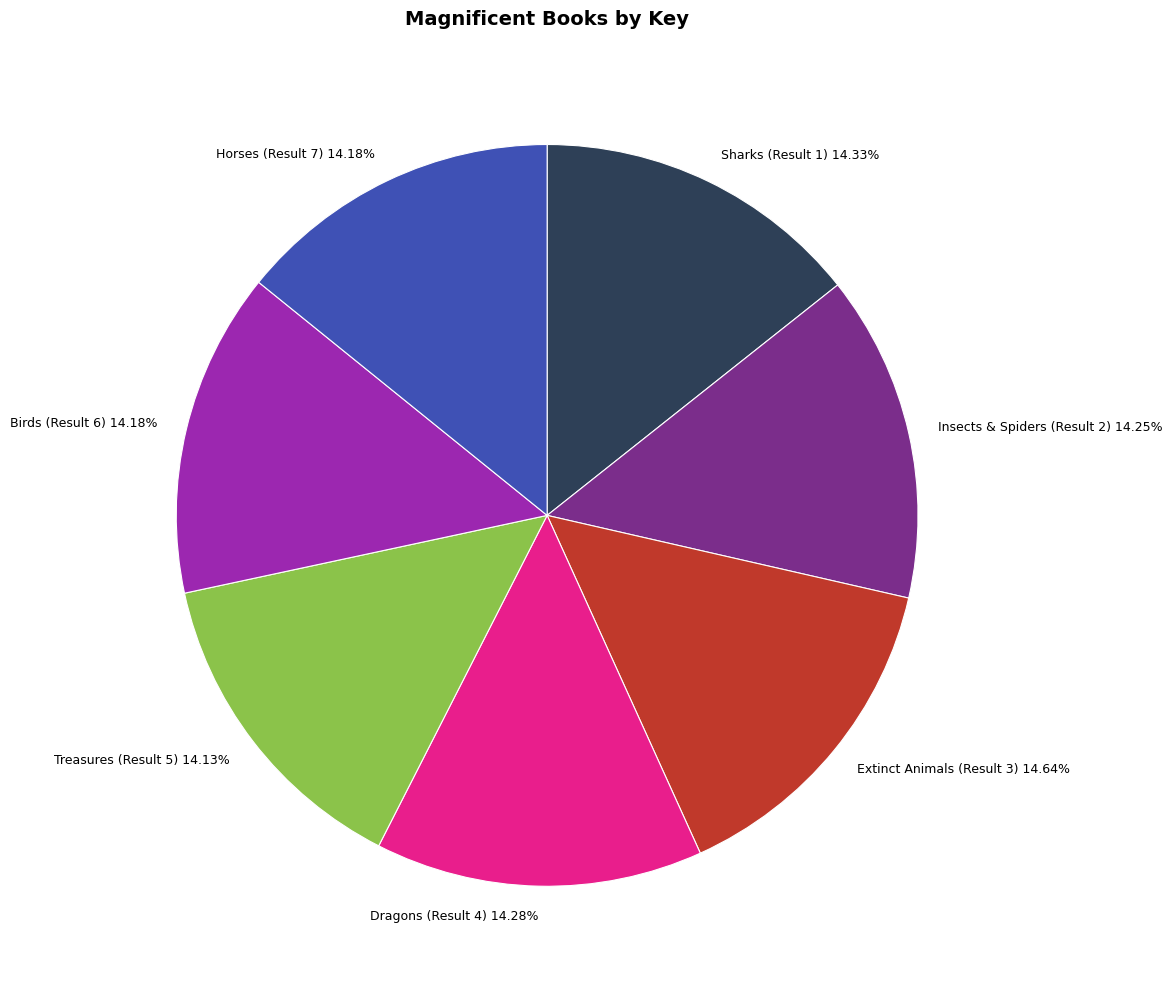

Does Birds (Result 6) represent more than half of the total?

No